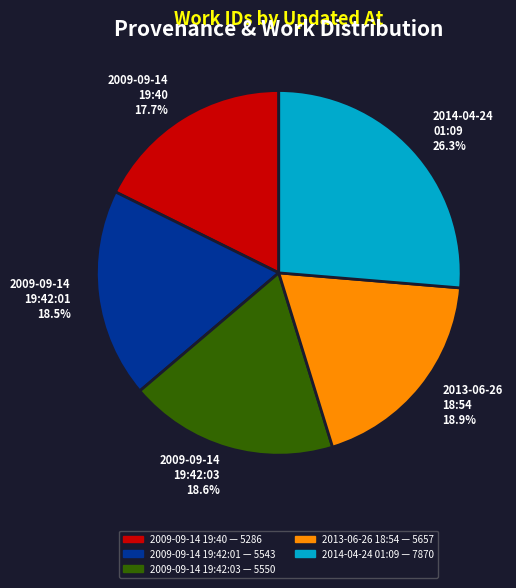

Which category has the smallest portion of the pie?

2009-09-14 19:40